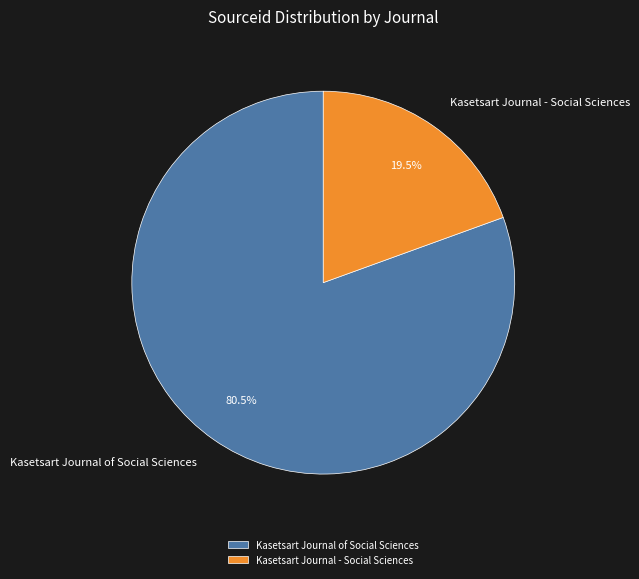

What is the ratio of the value at Kasetsart Journal of Social Sciences to the value at Kasetsart Journal - Social Sciences?

4.1